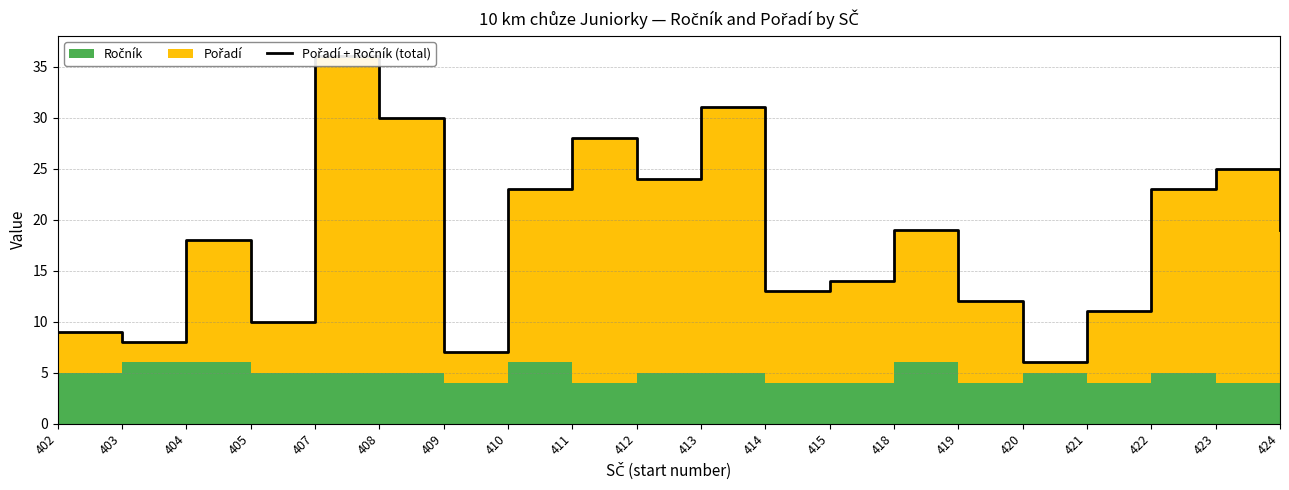

Reading left to right, extract all data points from this chart.

402=9	403=8	404=18	405=10	407=36	408=30	409=7	410=23	411=28	412=24	413=31	414=13	415=14	418=19	419=12	420=6	421=11	422=23	423=25	424=19